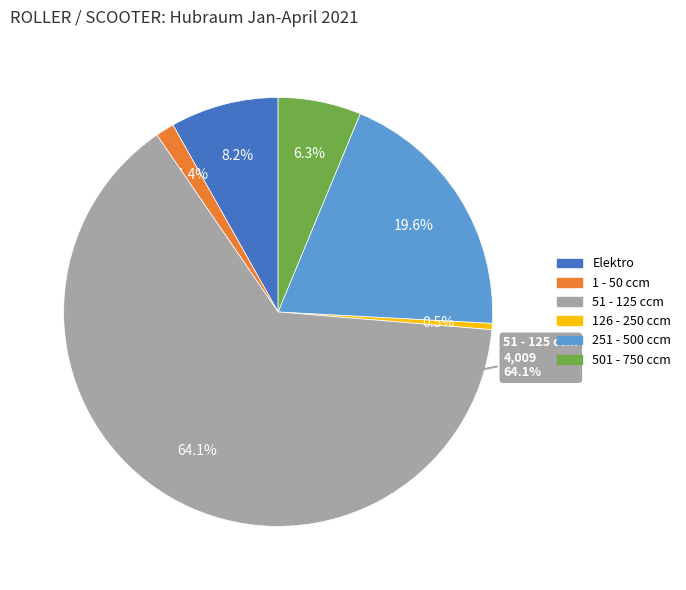

Which has a higher value, Elektro or 51 - 125 ccm?

51 - 125 ccm